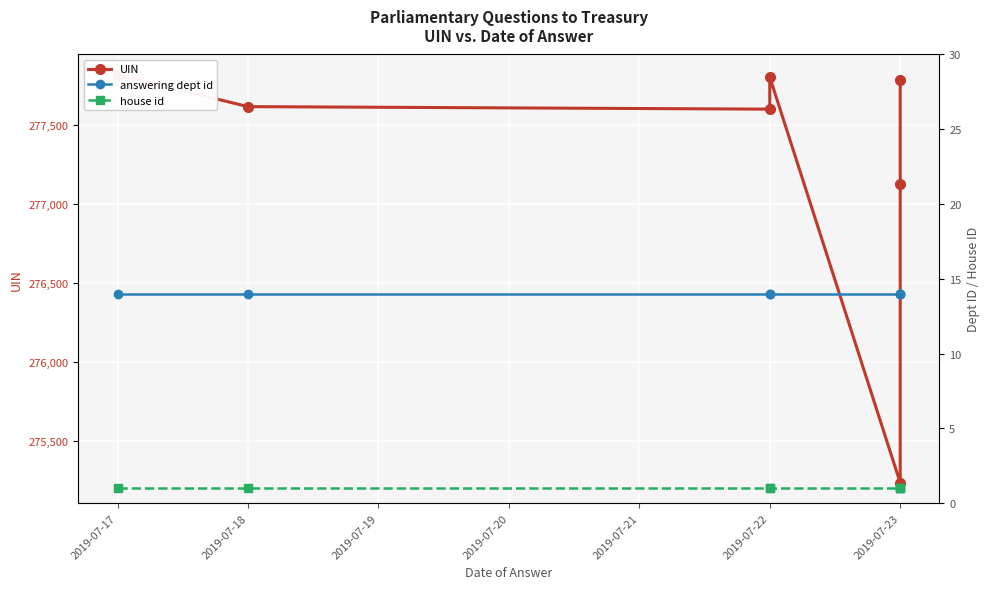

What is the sum of the answering dept id values at 2019-07-22 and 2019-07-23?

28